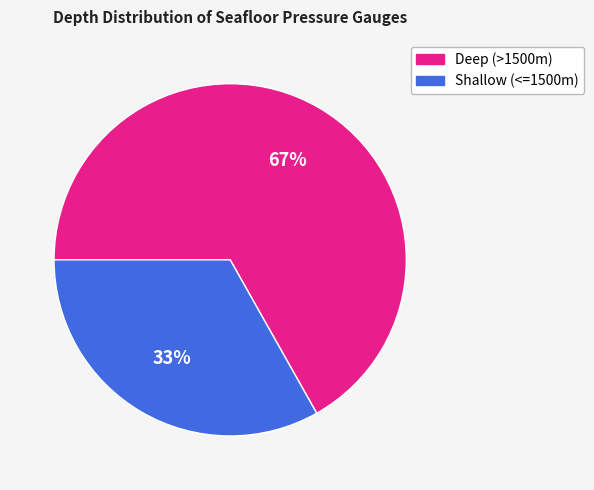

Does any single category account for the majority?

Yes